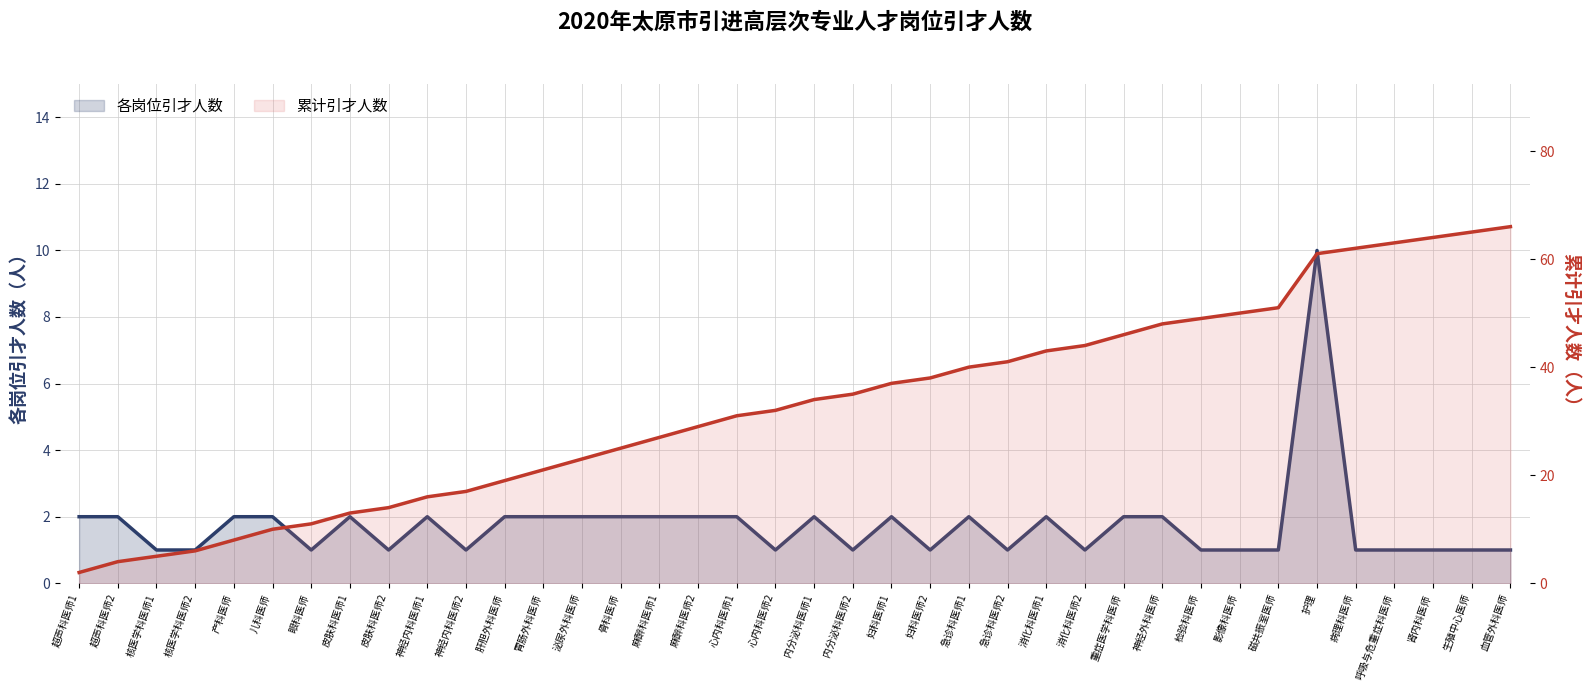

Reading left to right, transcribe all the data shown in this chart.

各岗位引才人数: 2	2	1	1	2	2	1	2	1	2	1	2	2	2	2	2	2	2	1	2	1	2	1	2	1	2	1	2	2	1	1	1	10	1	1	1	1	1
累计引才人数: 2	4	5	6	8	10	11	13	14	16	17	19	21	23	25	27	29	31	32	34	35	37	38	40	41	43	44	46	48	49	50	51	61	62	63	64	65	66